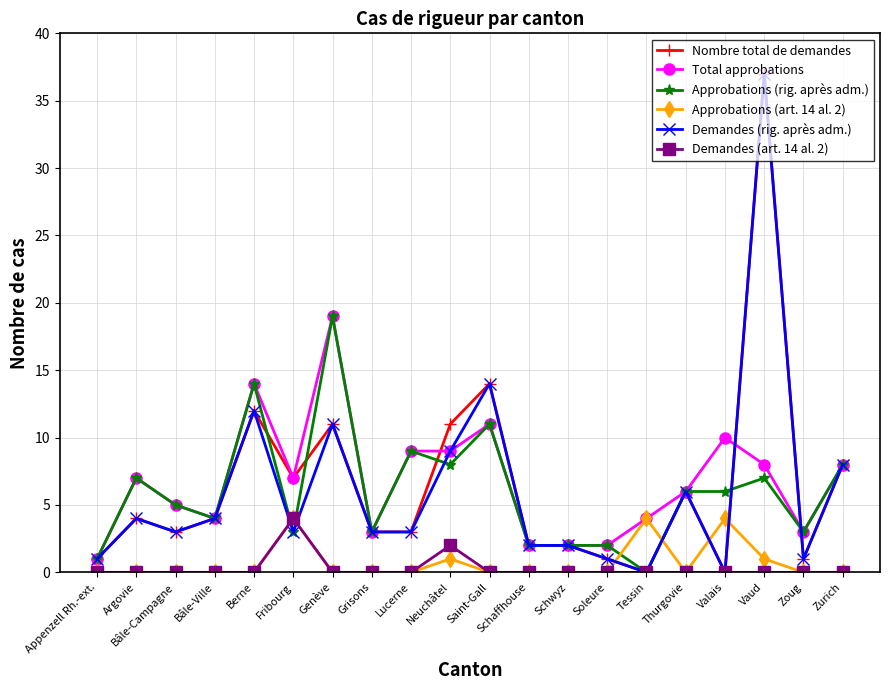

How many intersections are there between Approbations (art. 14 al. 2) and Approbations (rig. après adm.)?

4